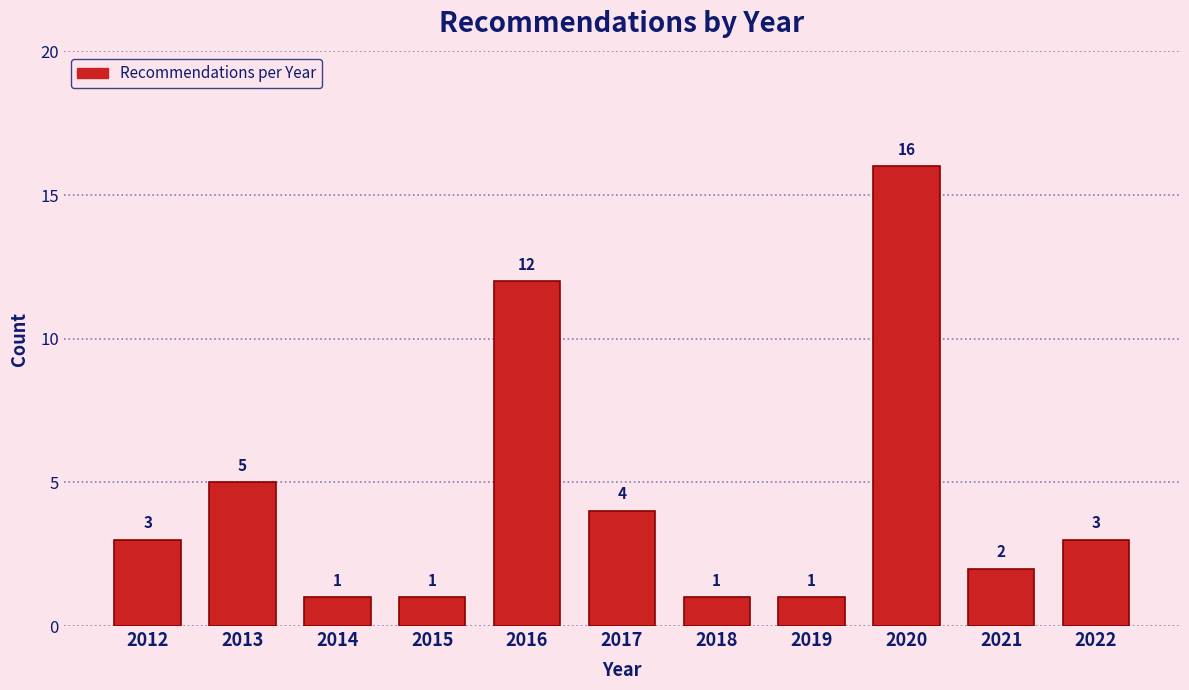

Reading left to right, list all the values displayed in this chart.

3	5	1	1	12	4	1	1	16	2	3